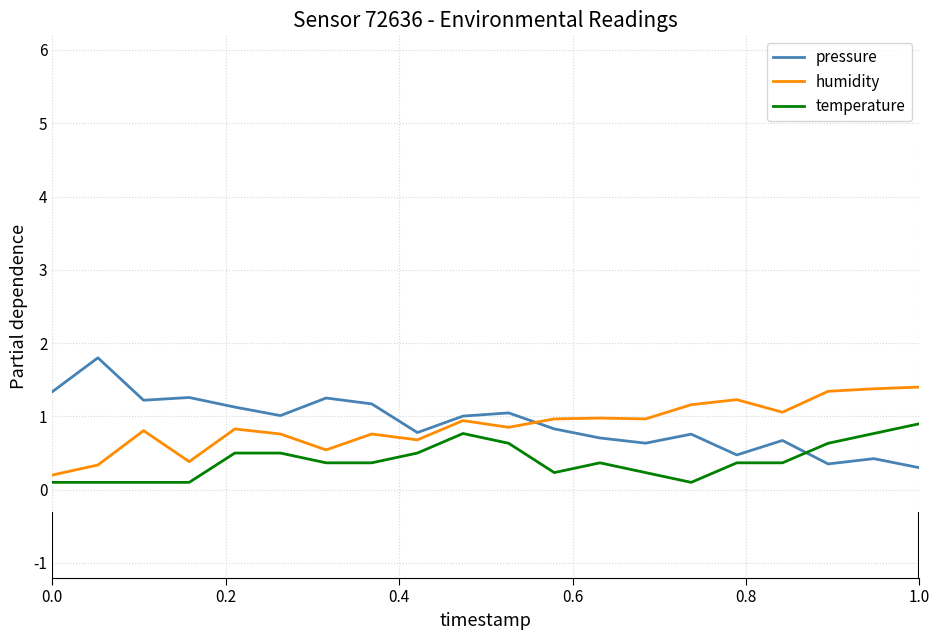

What is the maximum value shown in the chart?

1.8